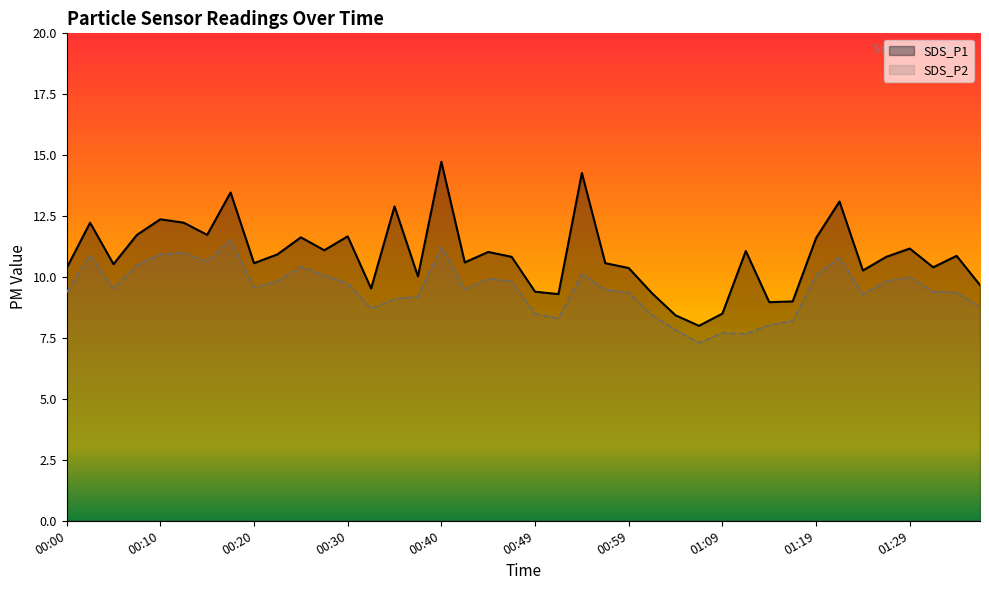

The value of SDS_P1 at 00:03 is 19.7. True or false?

False